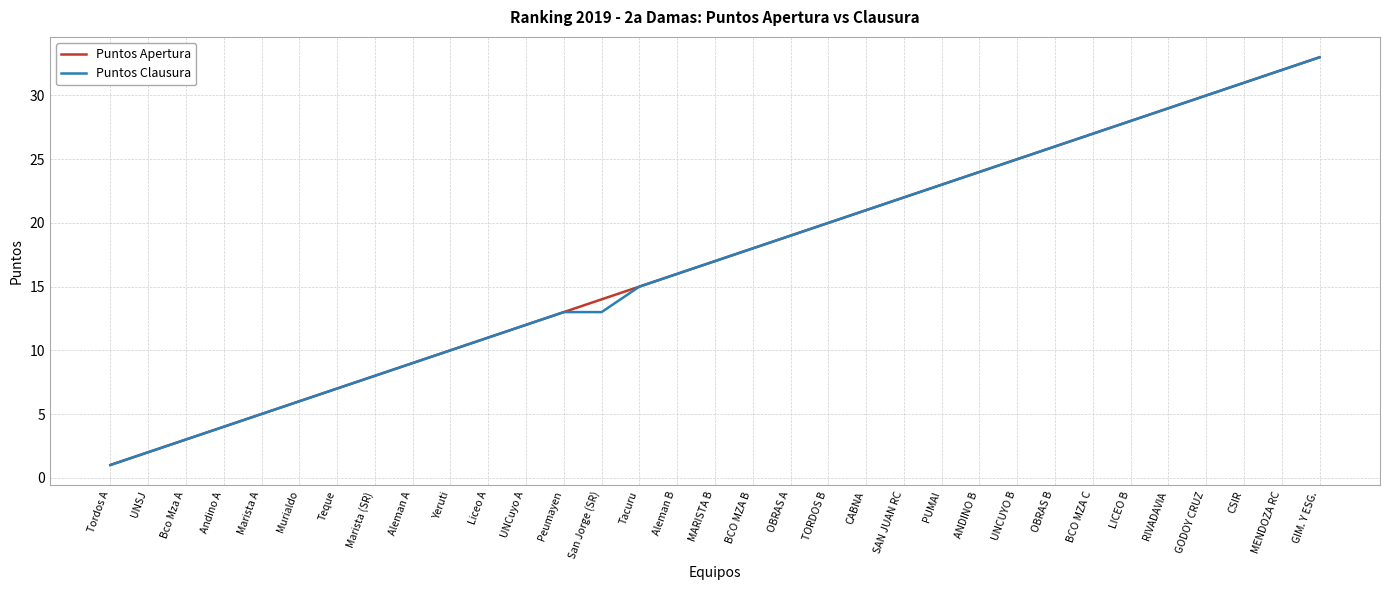

What value does the Puntos Clausura series have at MARISTA B?

17